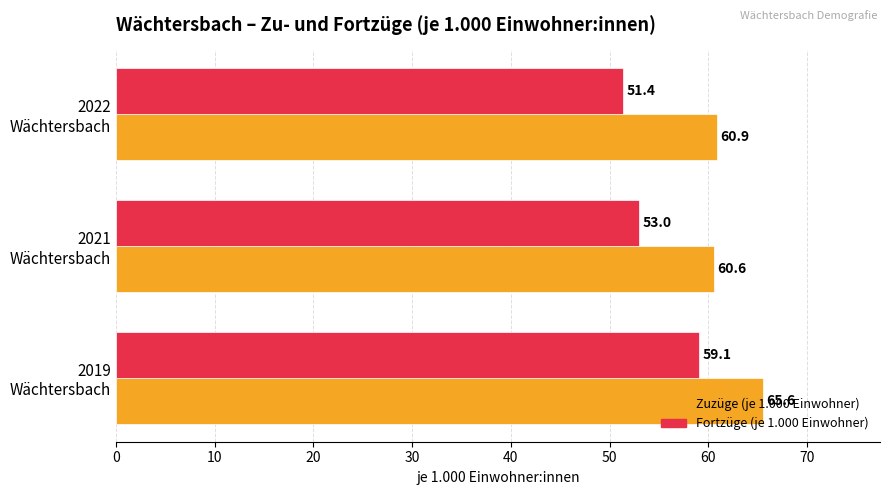

What is the difference between the second highest and minimum values in the Fortzüge (je 1.000 Einwohner) series?

1.6